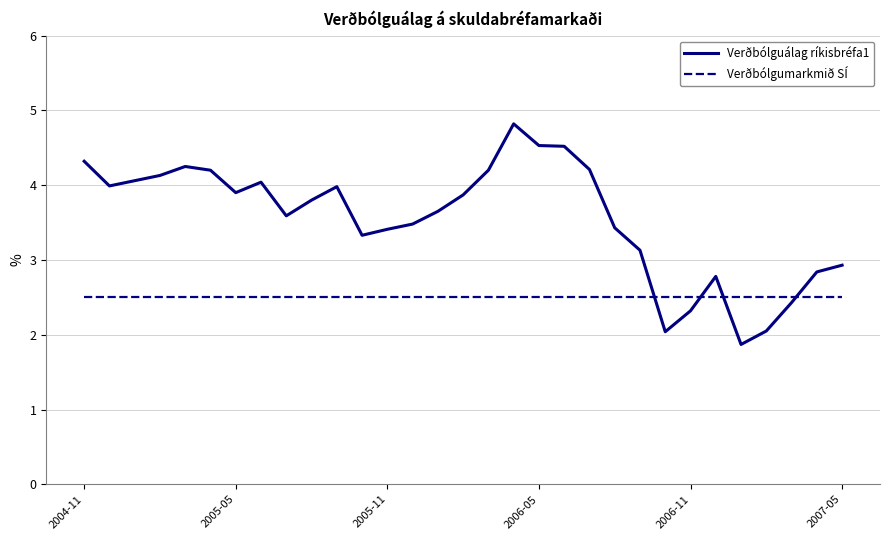

What is the smallest value displayed?

1.9